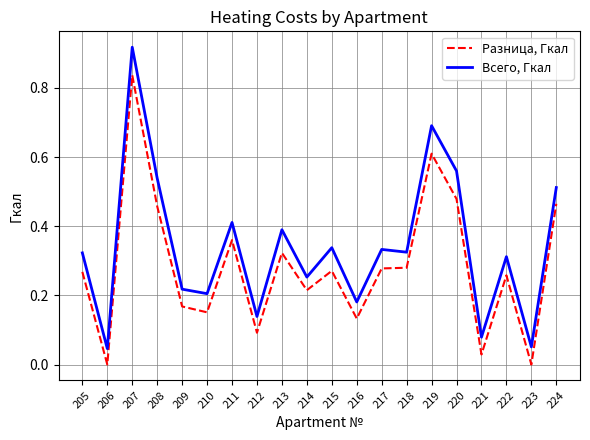

Rank the series at 212 from highest to lowest value.

Всего, Гкал, Разница, Гкал